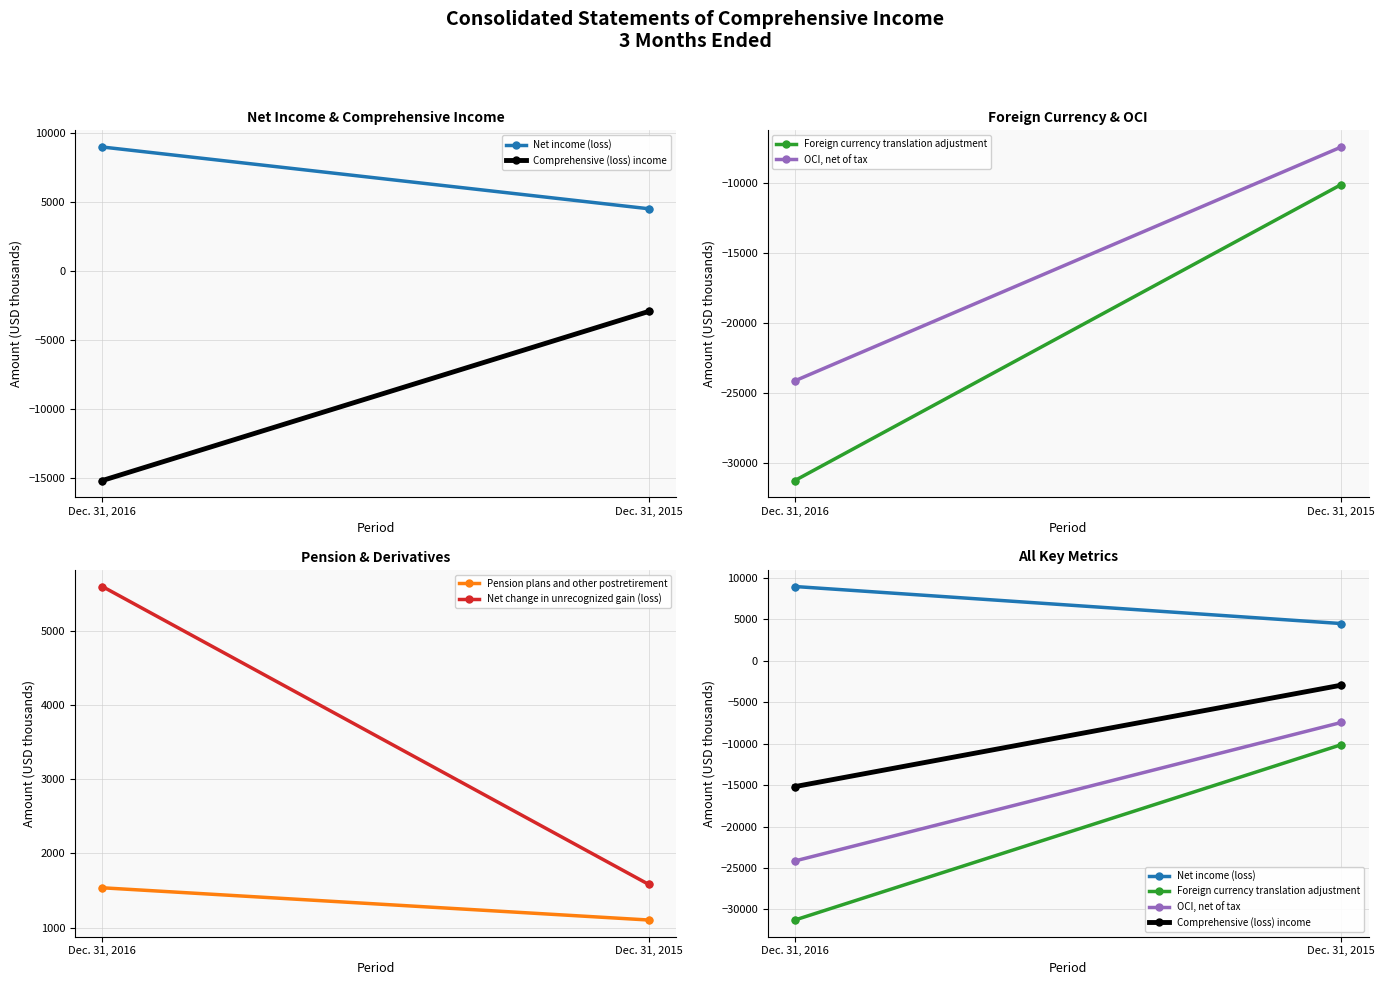

Which series contains the lowest Y value?

Foreign currency translation adjustment